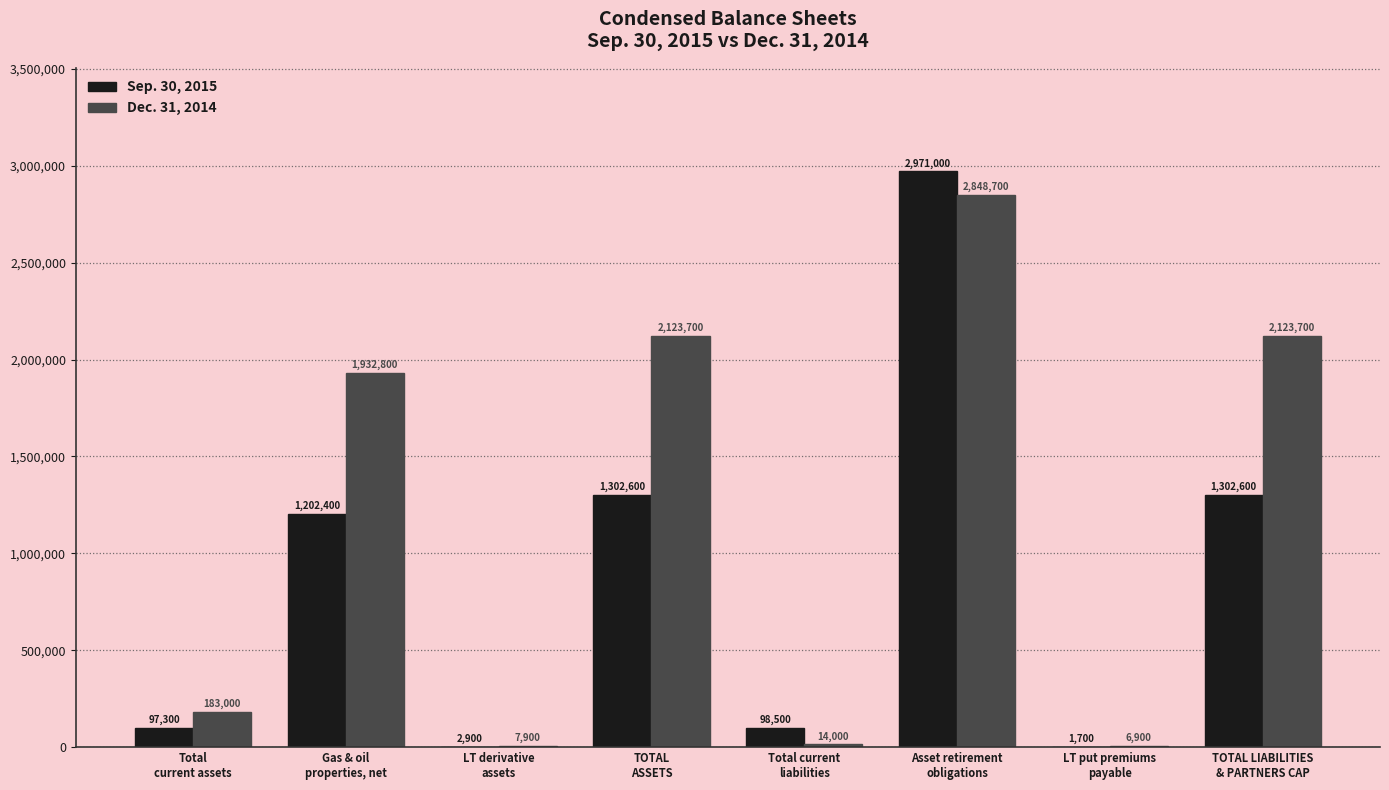

Which category has the highest value across all series?

Asset retirement
obligations